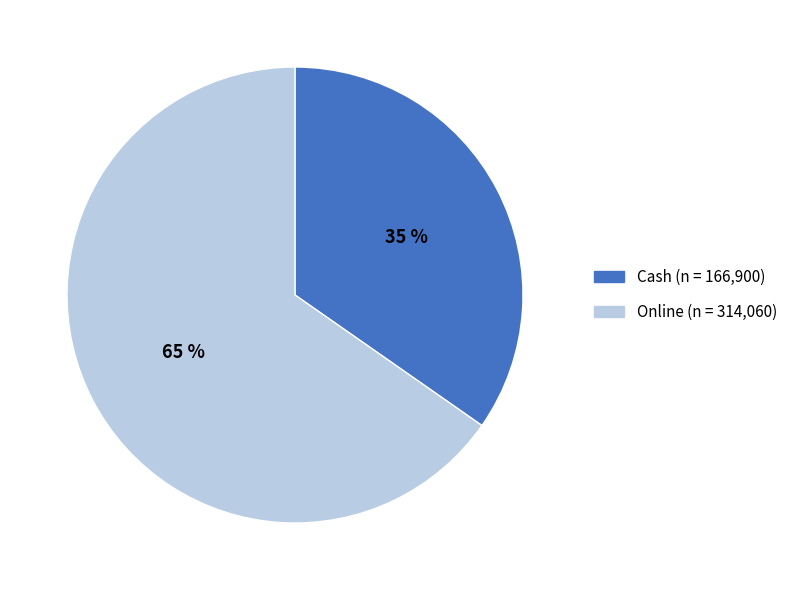

True or false: Cash accounts for 35% of the total.

True